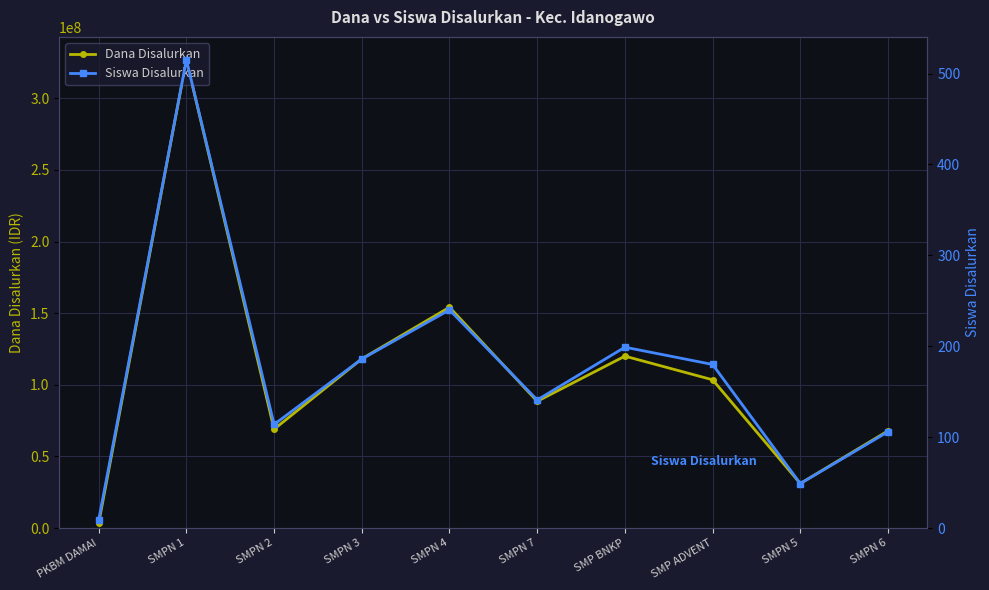

What are all the series names shown in the legend?

Dana Disalurkan, Siswa Disalurkan